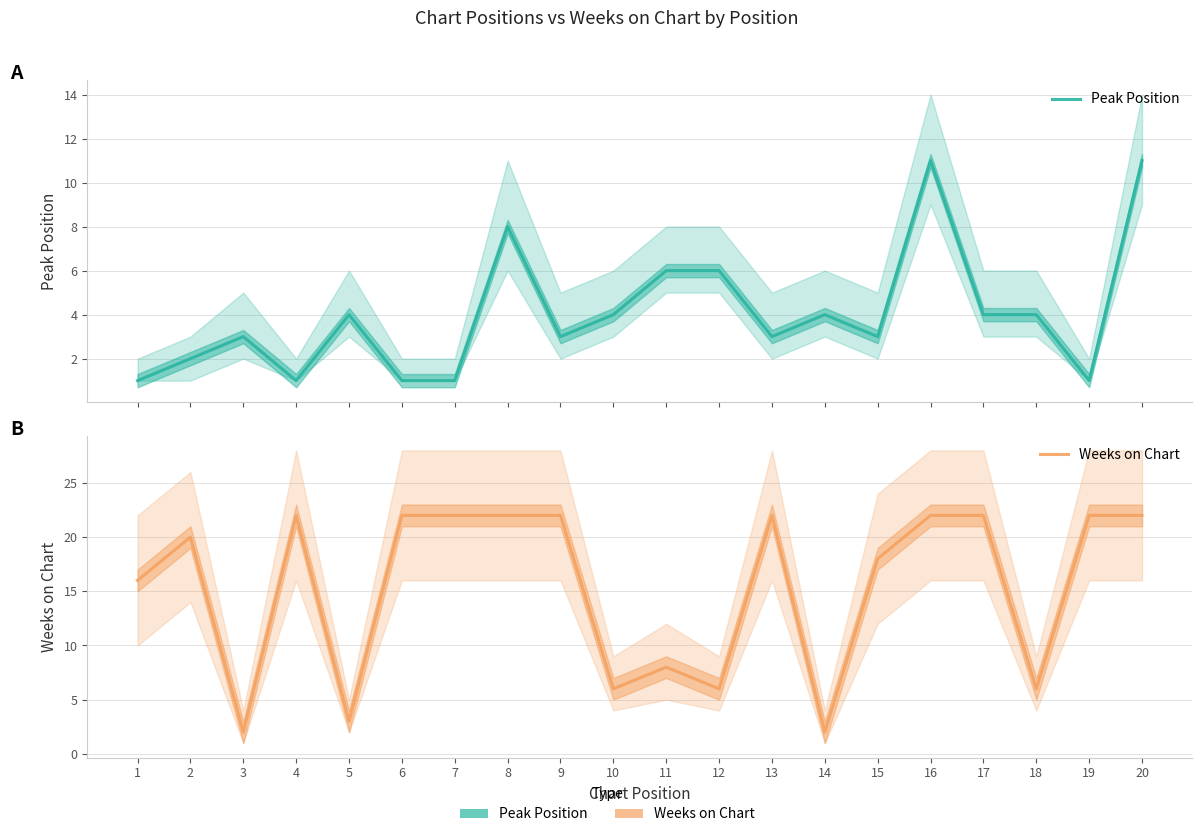

Which series has the largest total across all categories?

Weeks on Chart